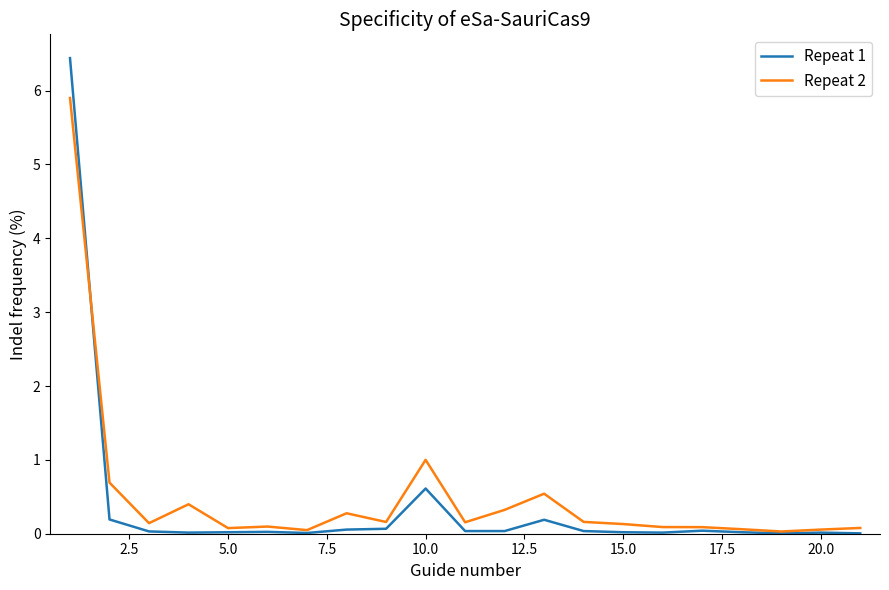

Rank the series by their maximum value, from highest to lowest.

Repeat 1, Repeat 2